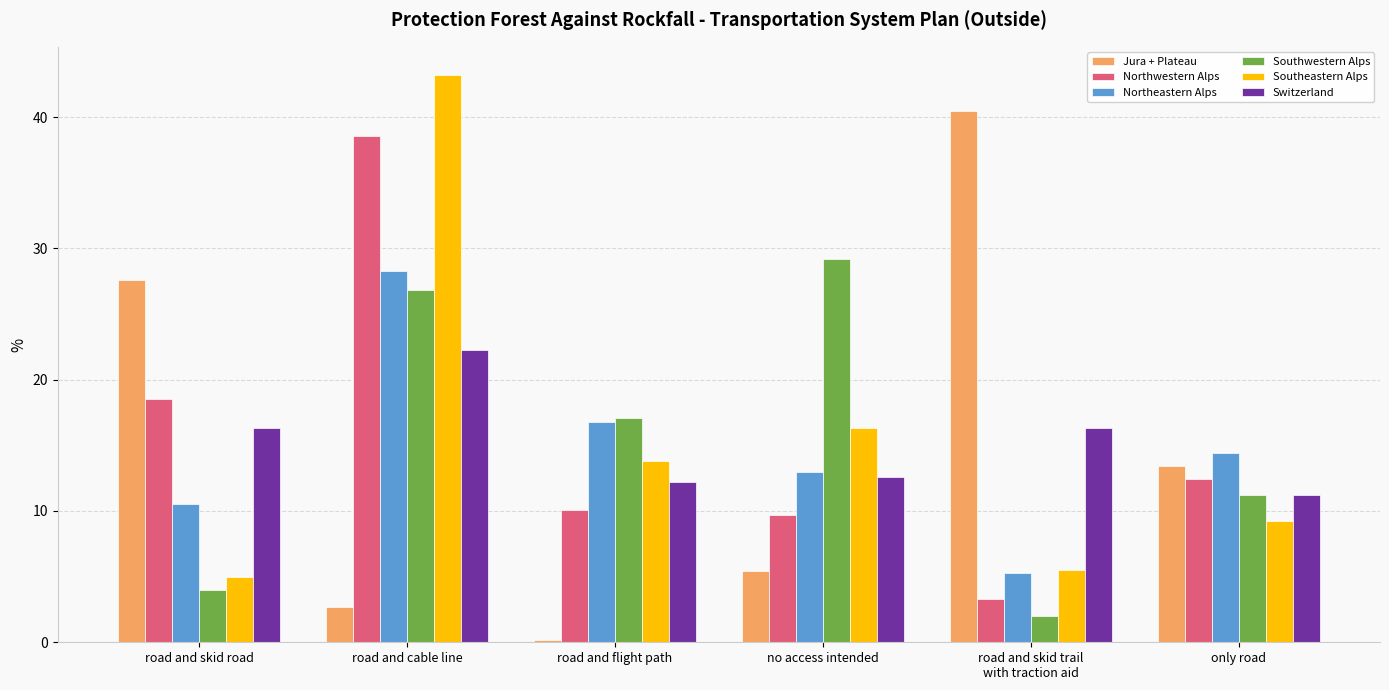

Rank the series at road and cable line from highest to lowest value.

Southeastern Alps, Northwestern Alps, Northeastern Alps, Southwestern Alps, Switzerland, Jura + Plateau